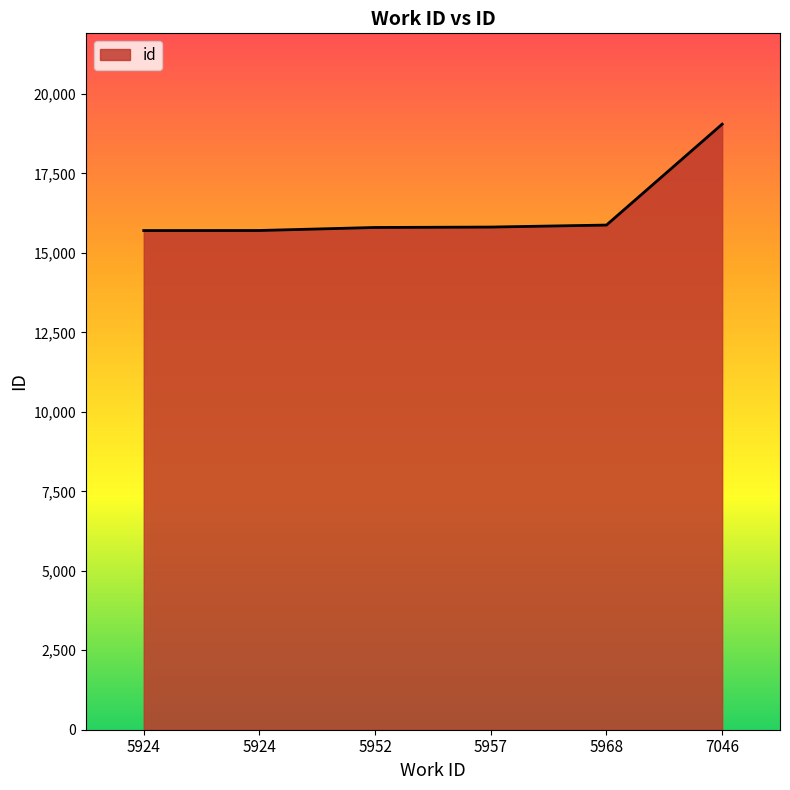

What is the change in value from 5924 to 5952?

+95